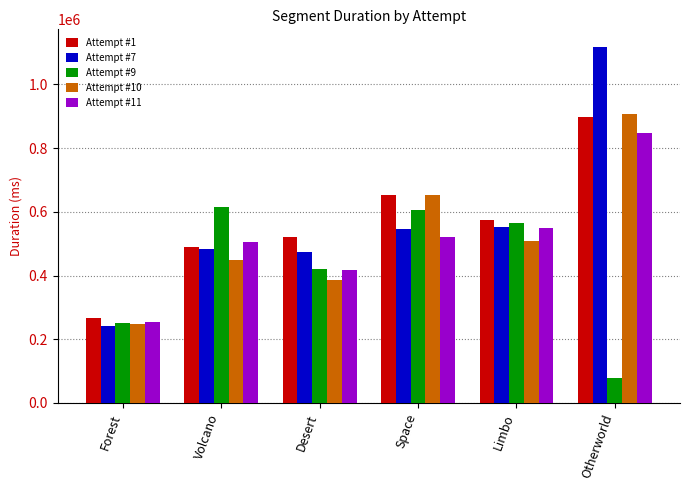

What position from the left is Volcano?

2